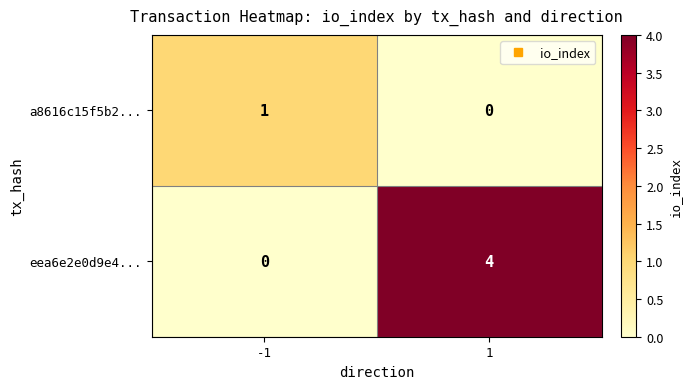

Reading left to right, extract all data points from this chart.

a8616c15f5b2...: -1=1	1=0
eea6e2e0d9e4...: -1=0	1=4